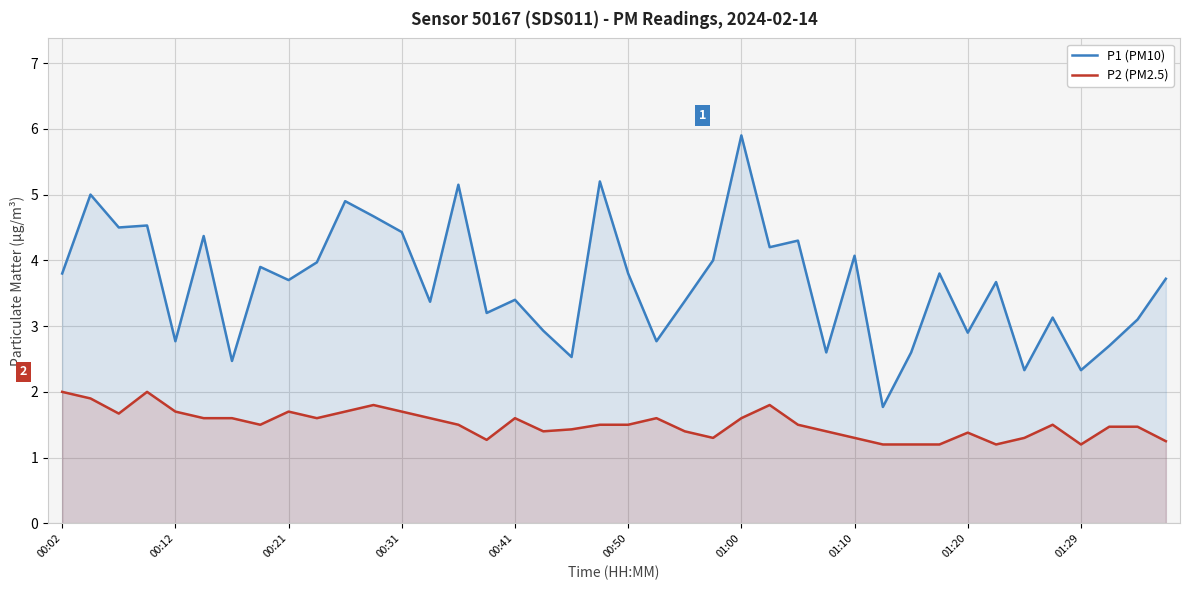

At which label does P2 (PM2.5) reach its peak?

00:02